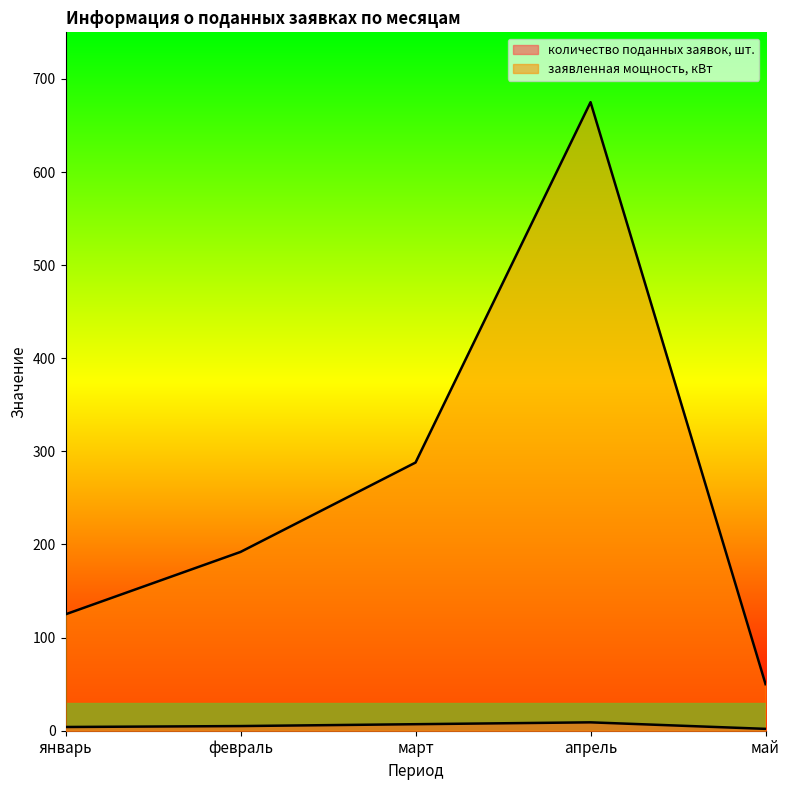

The заявленная мощность, кВт series shows 288 at март. True or false?

True